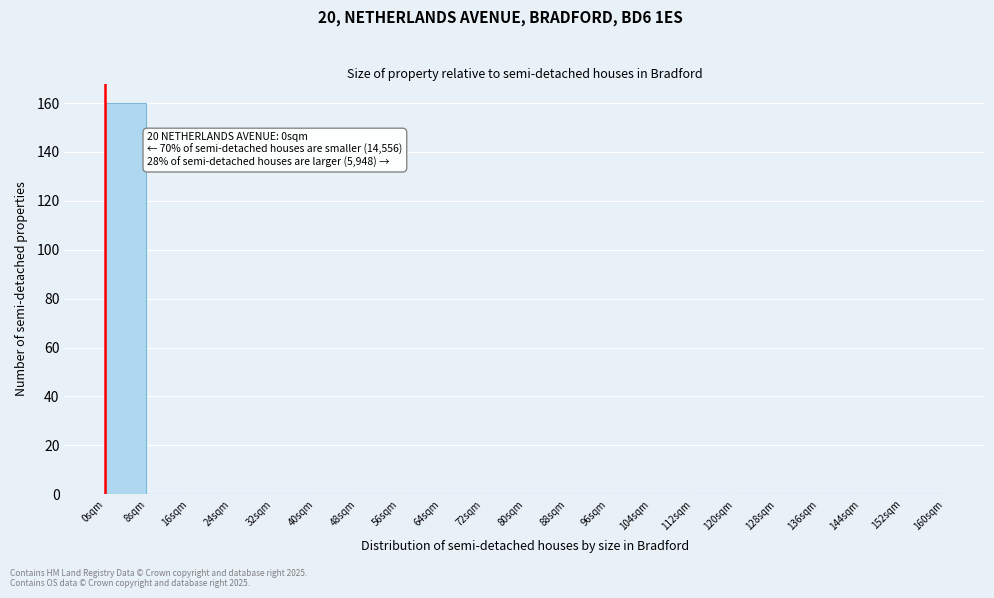

Which range on the x-axis has the tallest bar?

0 to 8